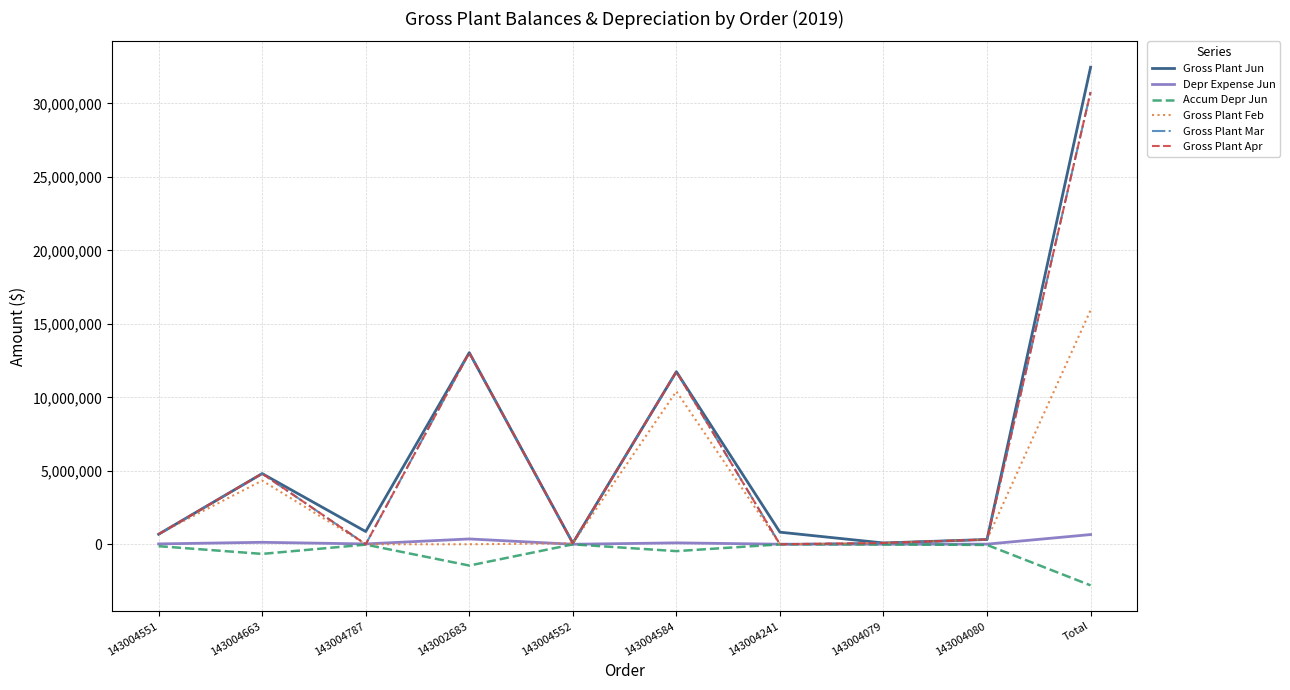

Between which two adjacent categories do Gross Plant Feb and Depr Expense Jun first intersect?

143004663 and 143004787